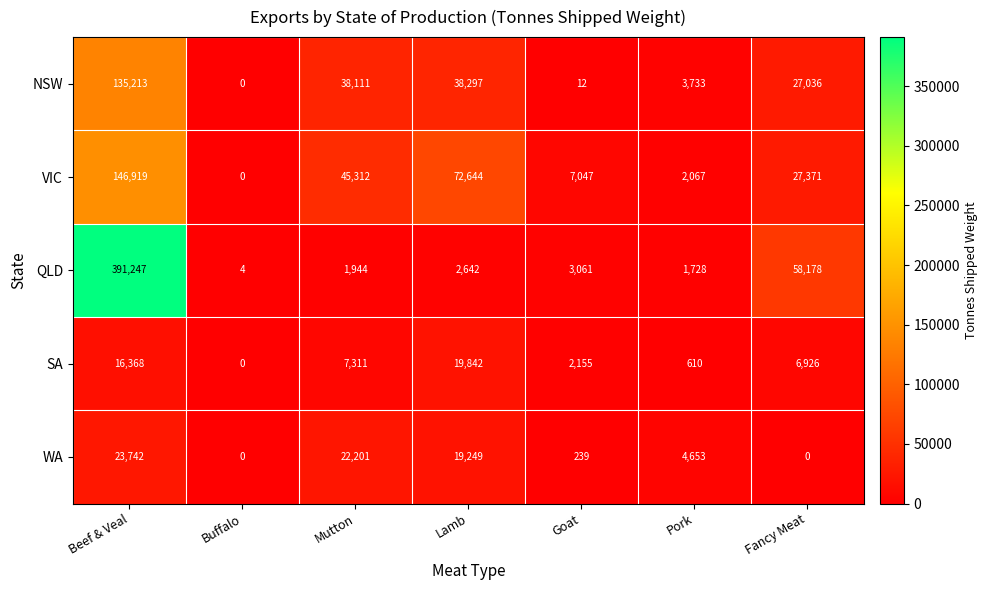

Between Mutton and Lamb, which series saw the biggest shift?

VIC